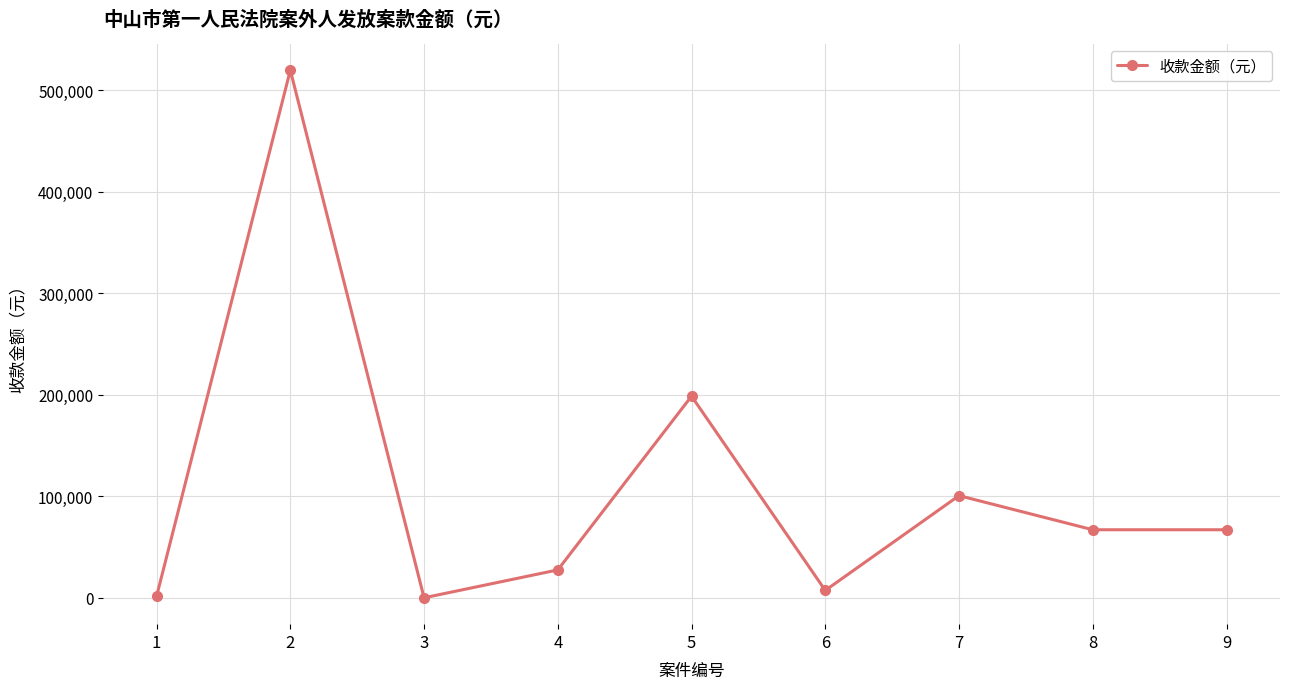

What is the value of the 9th point from the left?

67200.0